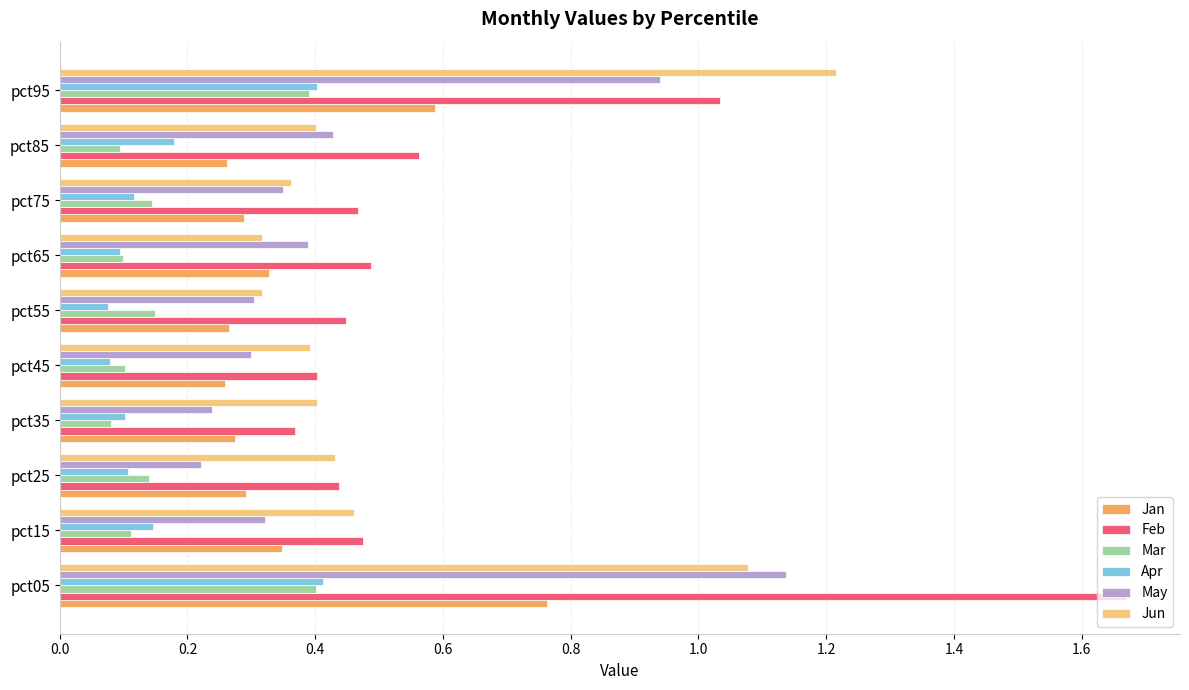

True or false: May has a value of 0.3 at pct15.

True